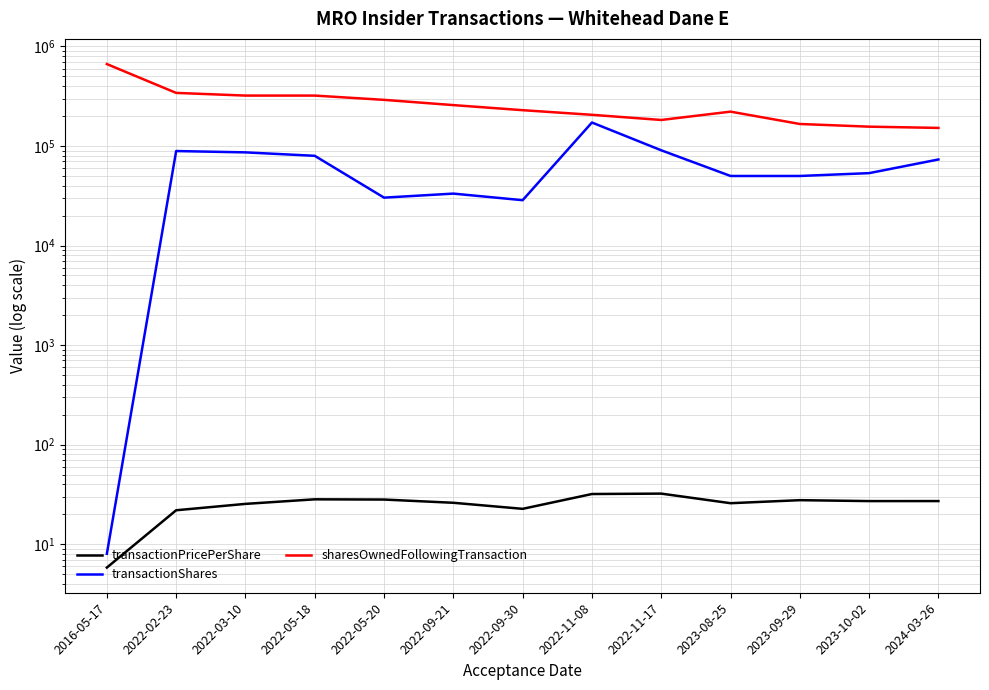

Read the transactionShares value at 2022-11-08.

172230.0